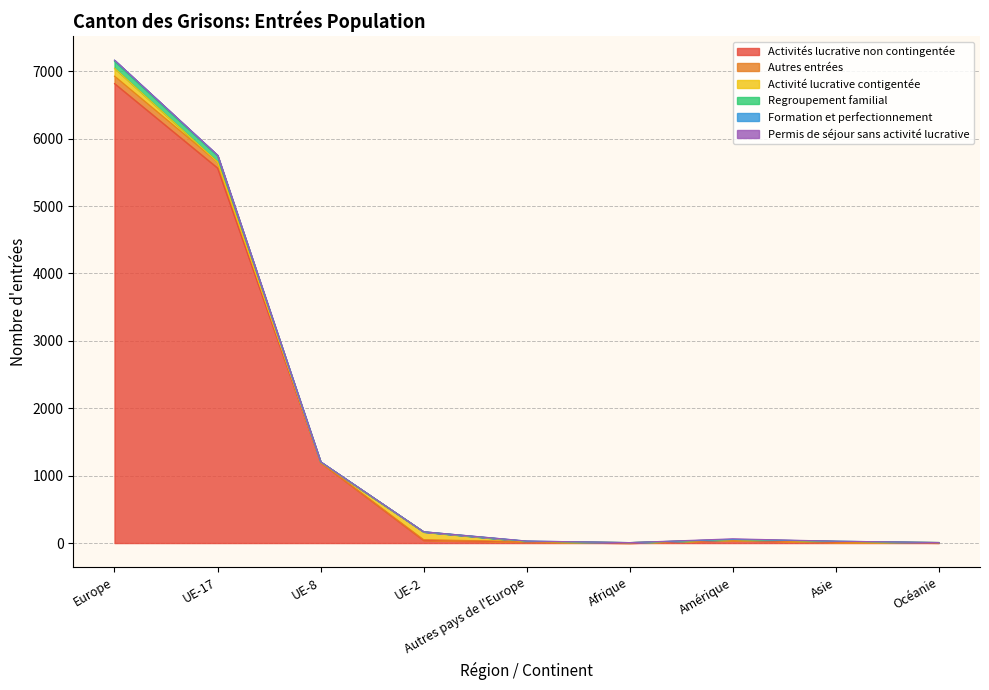

Does the chart display data point markers on the line(s)?

No